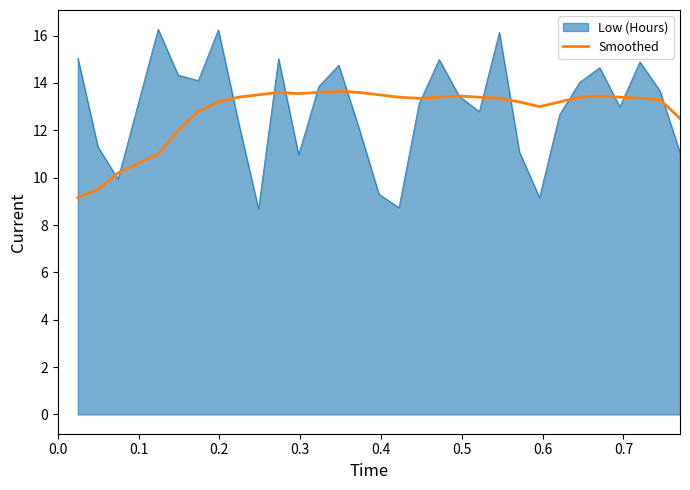

Which series has the widest spread of values?

Low (Hours)